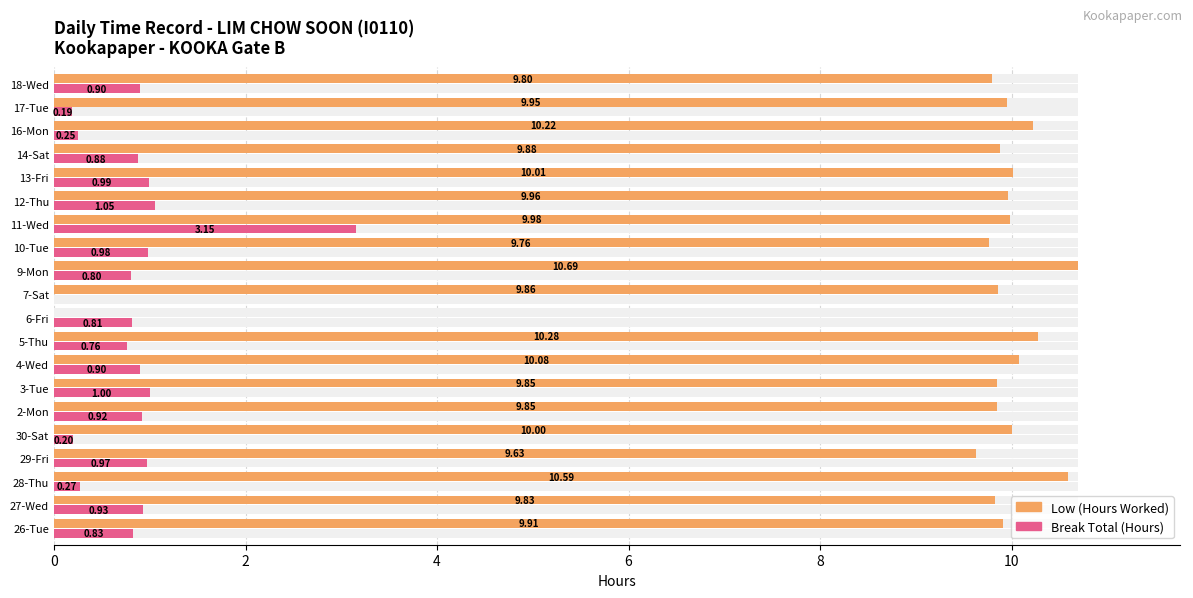

How many bars are there in total?

40